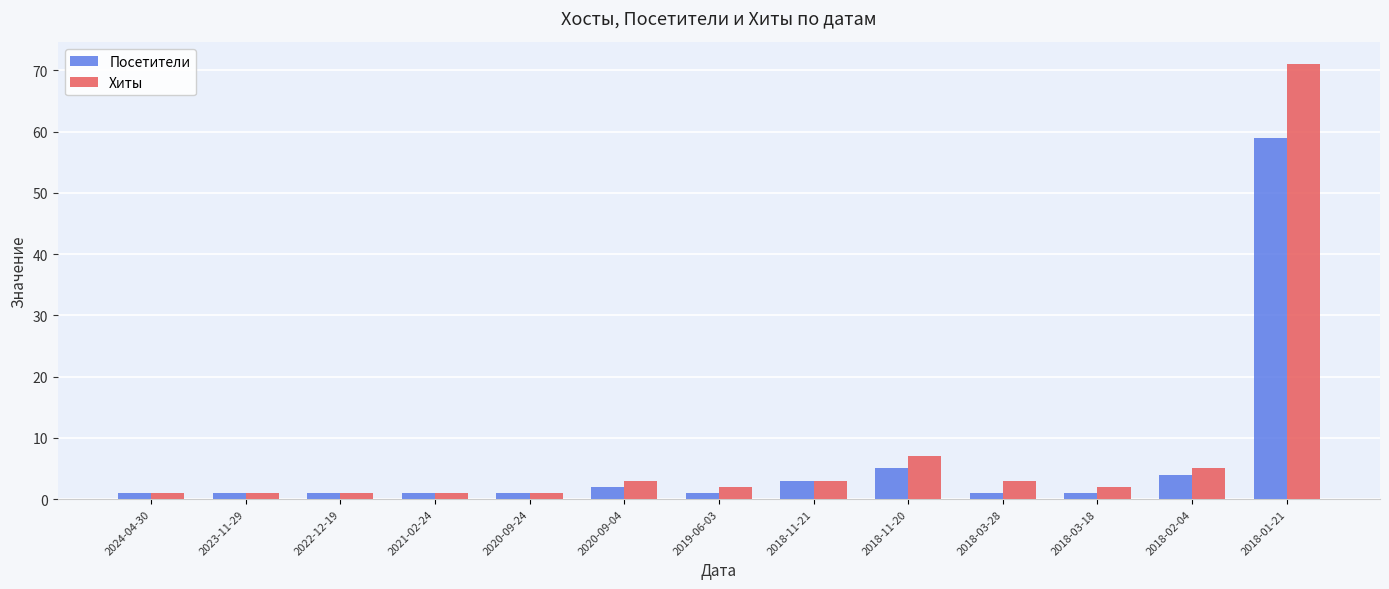

Is the value of Посетители at 2023-11-29 greater than the value of Хиты at 2019-06-03?

No